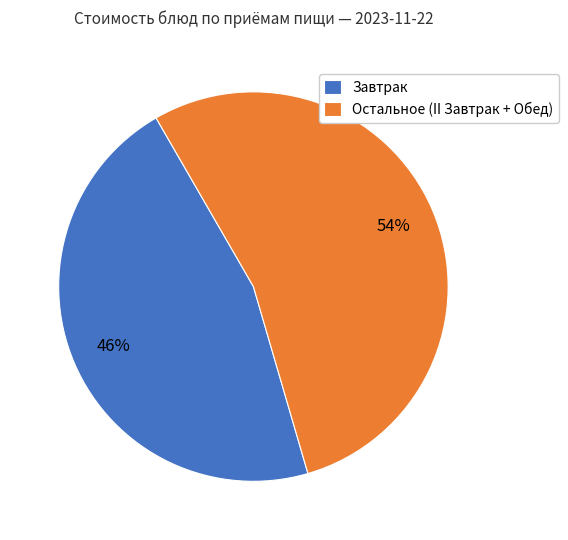

To the nearest percent, what percentage of the pie is Остальное (II Завтрак + Обед)?

54%